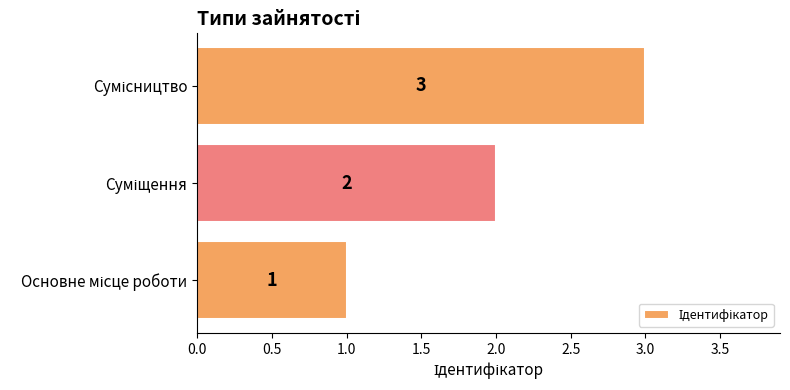

Count the values in the range 1 to 3.

3